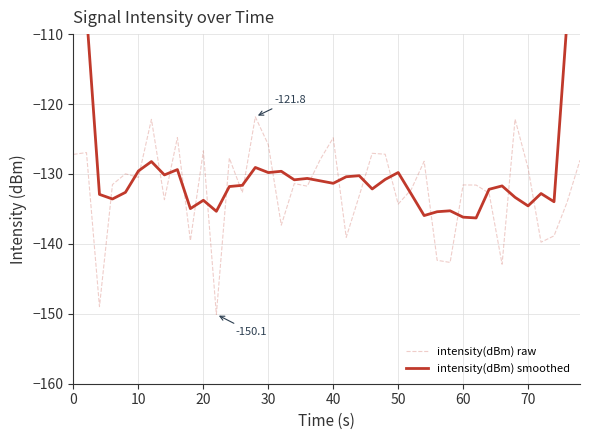

True or false: intensity(dBm) smoothed and intensity(dBm) raw intersect in this chart.

True